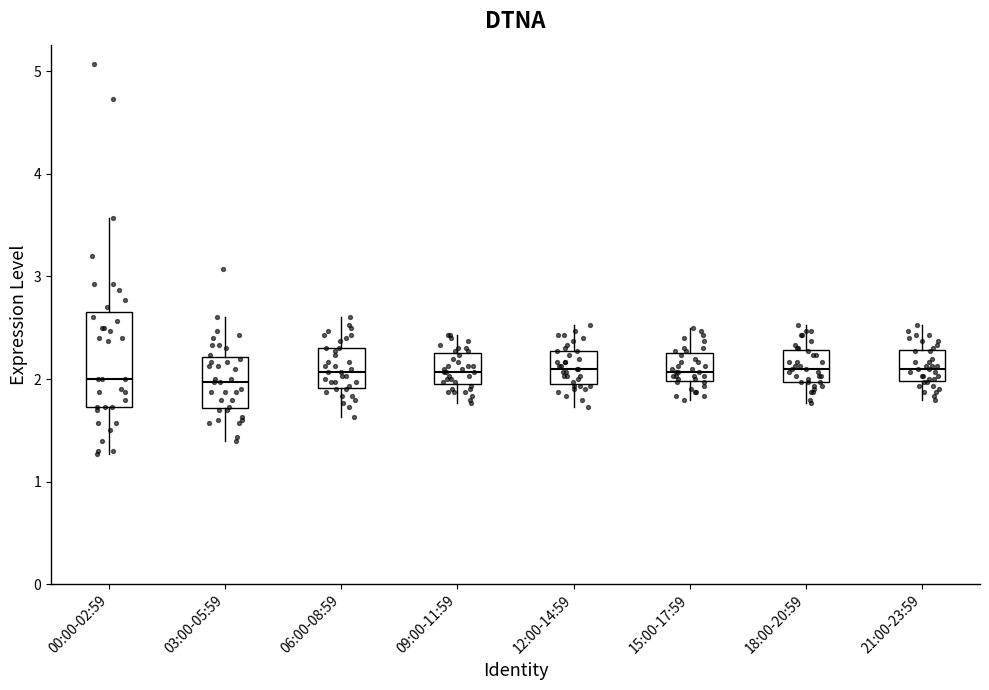

Reading left to right, transcribe this box plot: for each box, give where its median line is, the range the box spans, and where its two whiskers end, as read against the y-axis. The values are not printed on the chart, so give them approximately, as read against the axis.

00:00-02:59: median 2.0, box 1.7 to 2.7, whiskers 1.3 to 3.6
03:00-05:59: median 2.0, box 1.7 to 2.2, whiskers 1.4 to 2.6
06:00-08:59: median 2.1, box 1.9 to 2.3, whiskers 1.6 to 2.6
09:00-11:59: median 2.1, box 2.0 to 2.3, whiskers 1.8 to 2.4
12:00-14:59: median 2.1, box 2.0 to 2.3, whiskers 1.7 to 2.5
15:00-17:59: median 2.1, box 2.0 to 2.3, whiskers 1.8 to 2.5
18:00-20:59: median 2.1, box 2.0 to 2.3, whiskers 1.8 to 2.5
21:00-23:59: median 2.1, box 2.0 to 2.3, whiskers 1.8 to 2.5